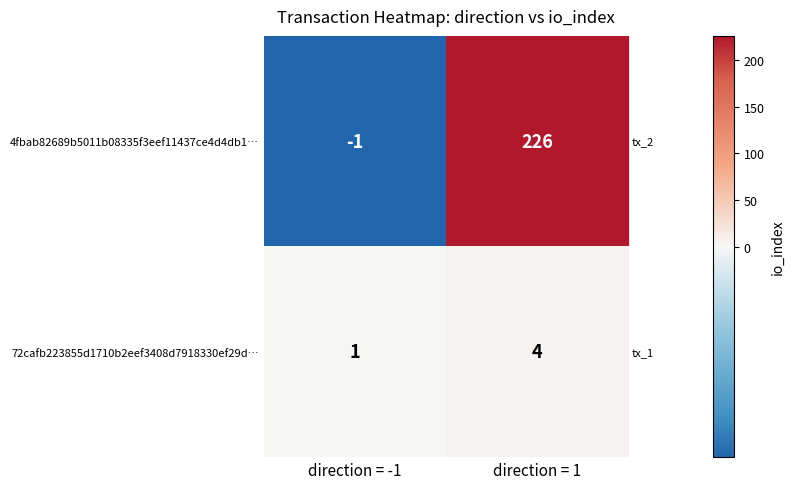

What is the difference between the maximum and minimum values in the 72cafb223855d1710b2eef3408d7918330ef29d… series?

3